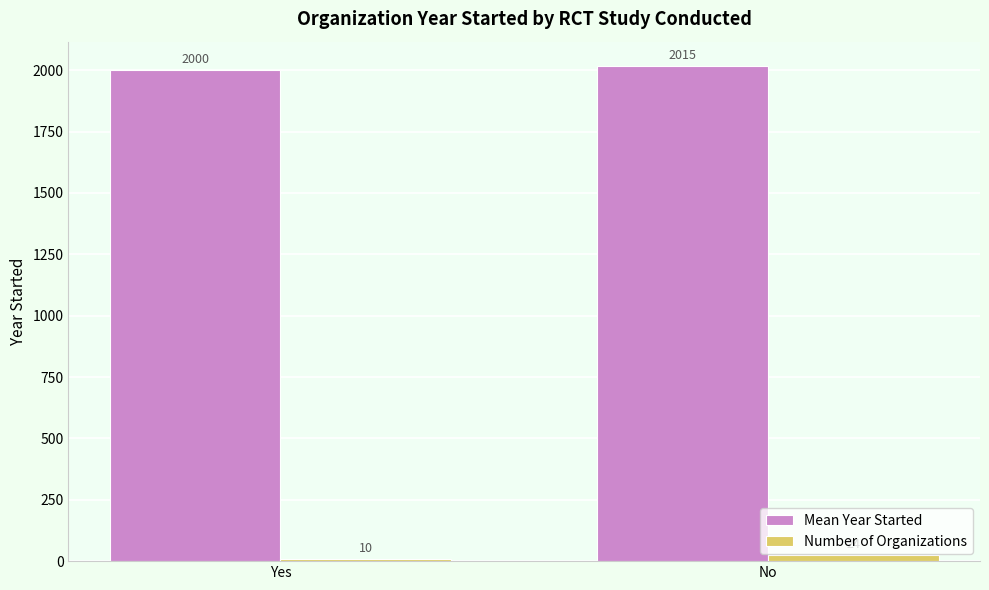

At which label does Number of Organizations reach its minimum?

Yes